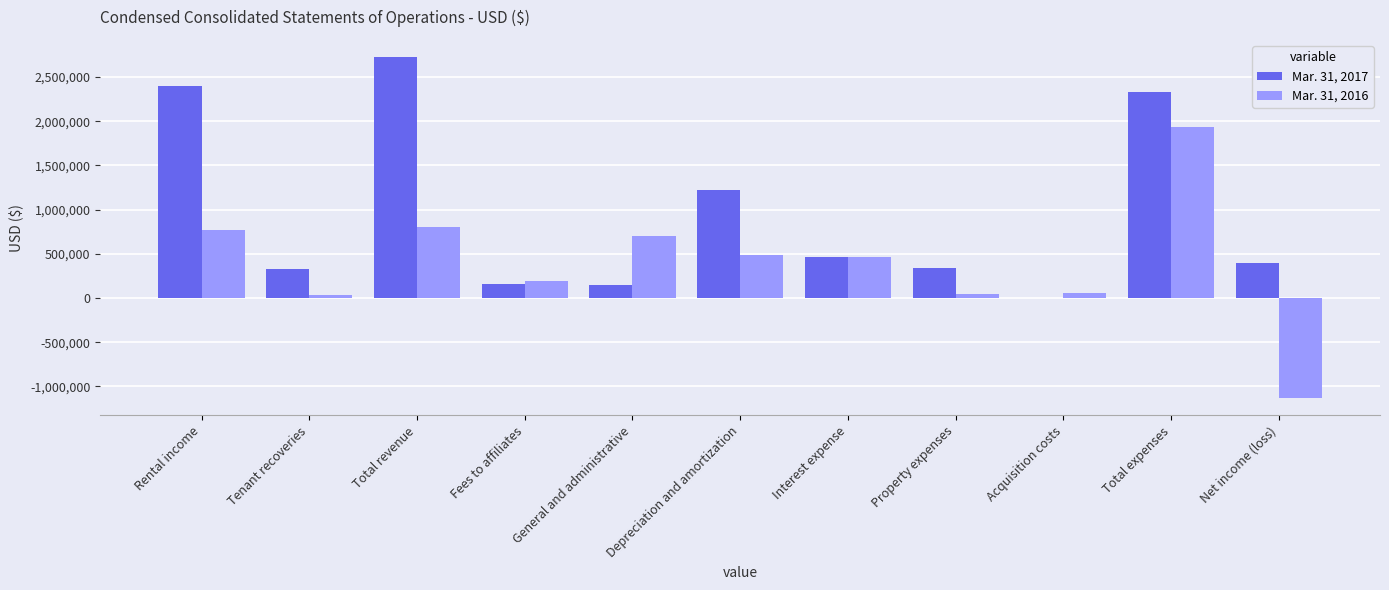

How many series are shown in this chart?

2